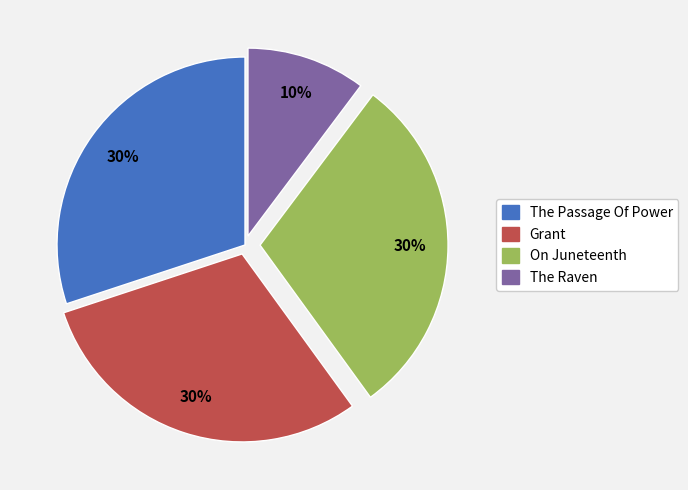

Is there a majority slice in this chart?

No